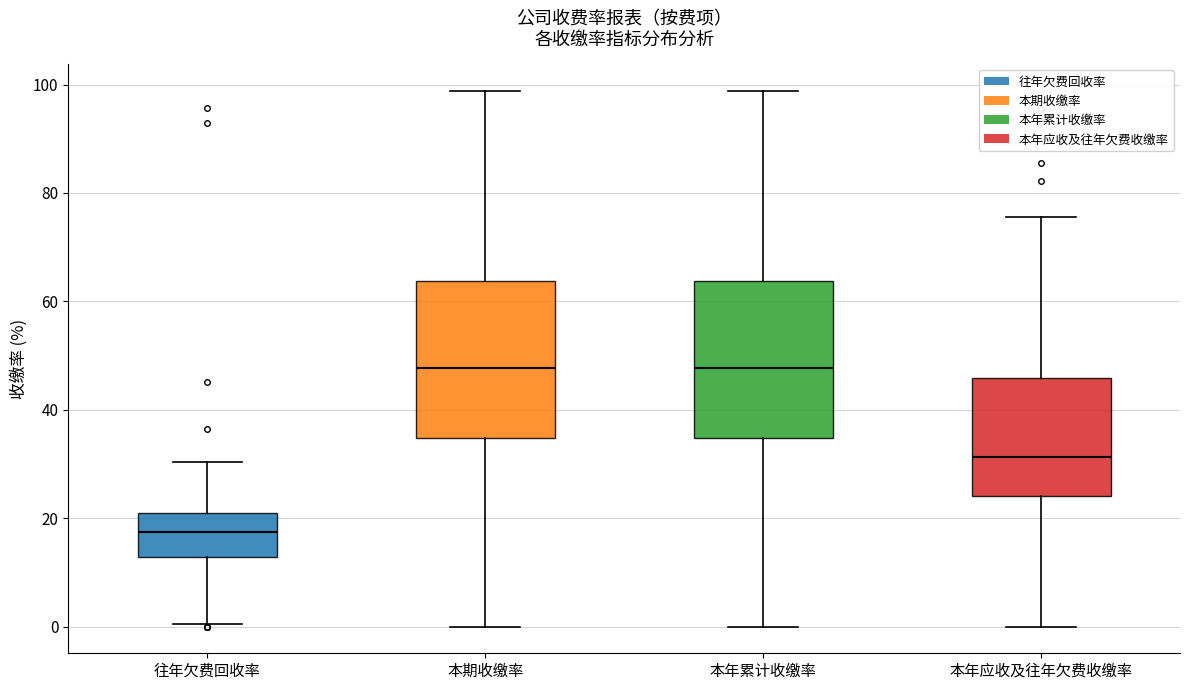

Reading left to right, transcribe this box plot: for each box, give where its median line is, the range the box spans, and where its two whiskers end, as read against the y-axis. The values are not printed on the chart, so give them approximately, as read against the axis.

往年欠费回收率: median 18, box 12 to 22, whiskers 0 to 30
本期收缴率: median 48, box 34 to 64, whiskers 0 to 98
本年累计收缴率: median 48, box 34 to 64, whiskers 0 to 98
本年应收及往年欠费收缴率: median 32, box 24 to 46, whiskers 0 to 76